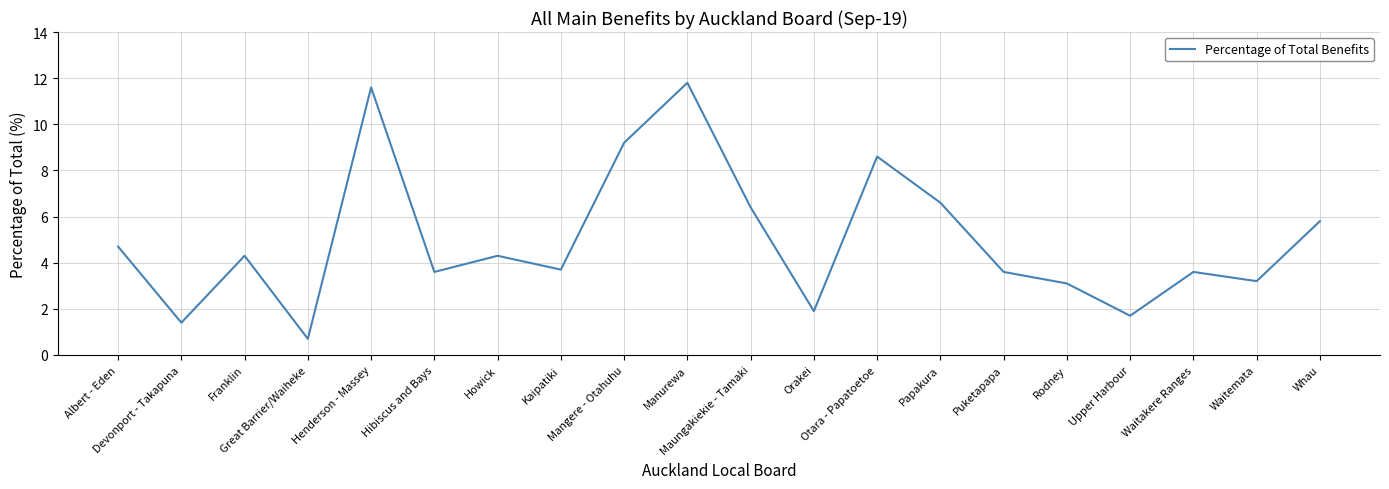

Reading left to right, list all the values displayed in this chart.

4.7	1.4	4.3	0.7	11.6	3.6	4.3	3.7	9.2	11.8	6.4	1.9	8.6	6.6	3.6	3.1	1.7	3.6	3.2	5.8